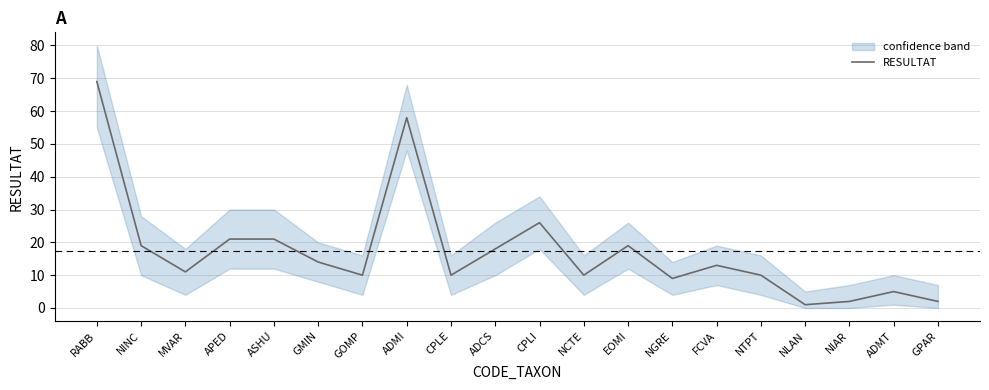

What is the average value?

17